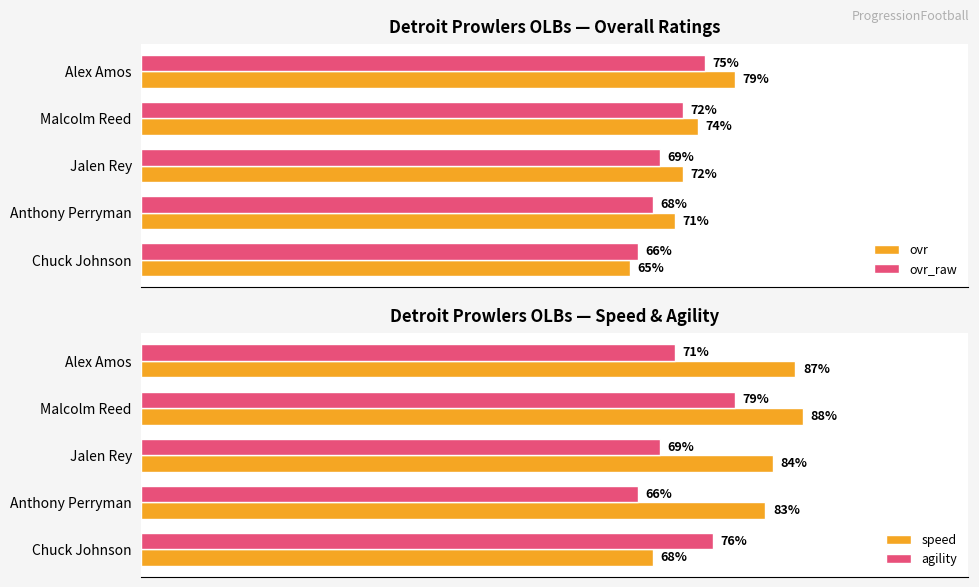

How many agility values are between 69 and 76?

3